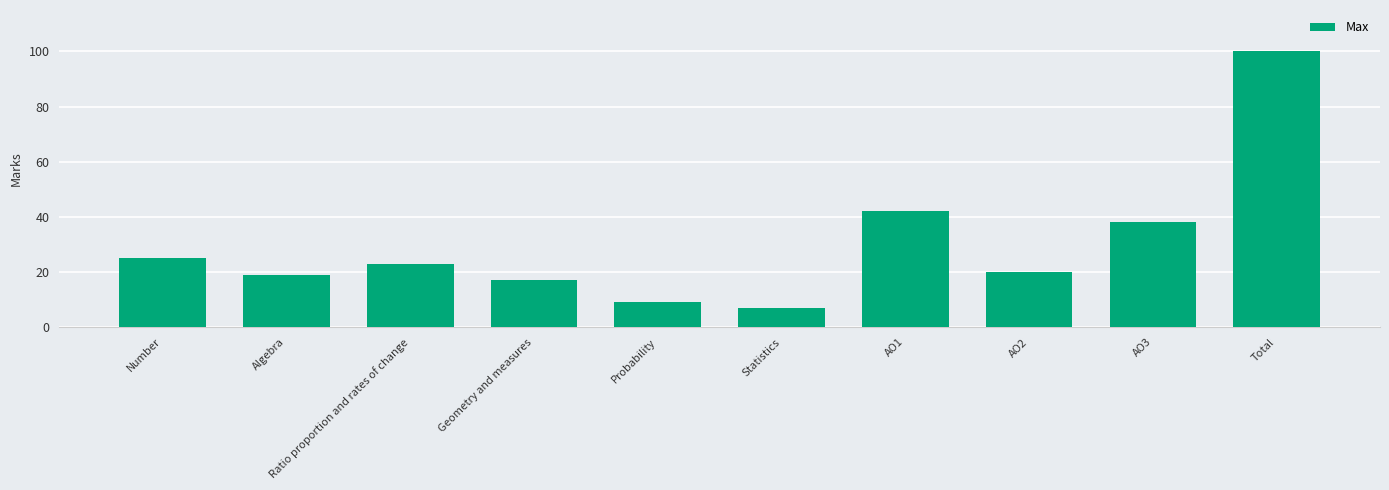

List the labels in order of value, smallest first.

Statistics, Probability, Geometry and measures, Algebra, AO2, Ratio proportion and rates of change, Number, AO3, AO1, Total